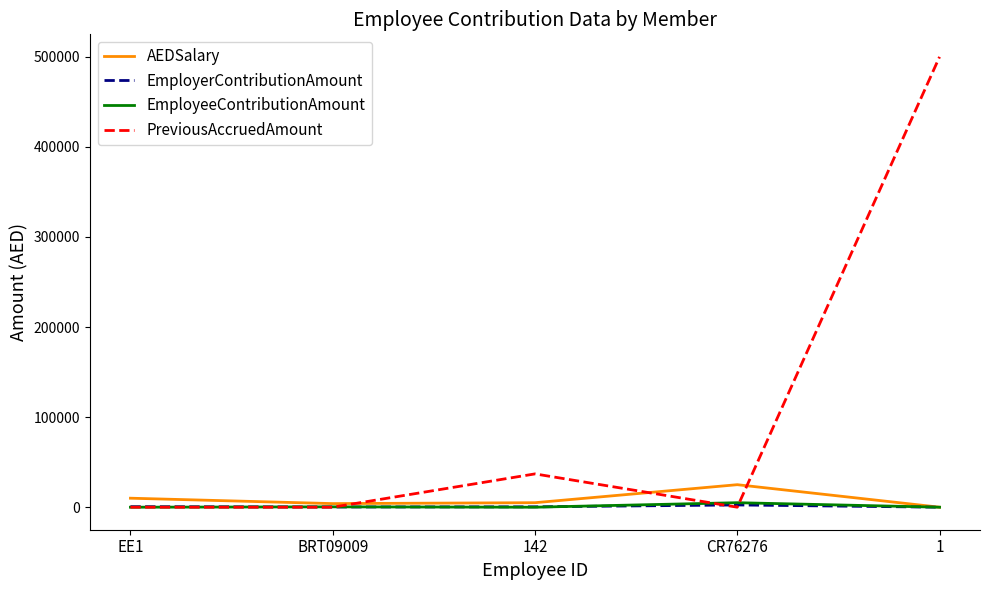

What is the maximum value shown in the chart?

500000.0